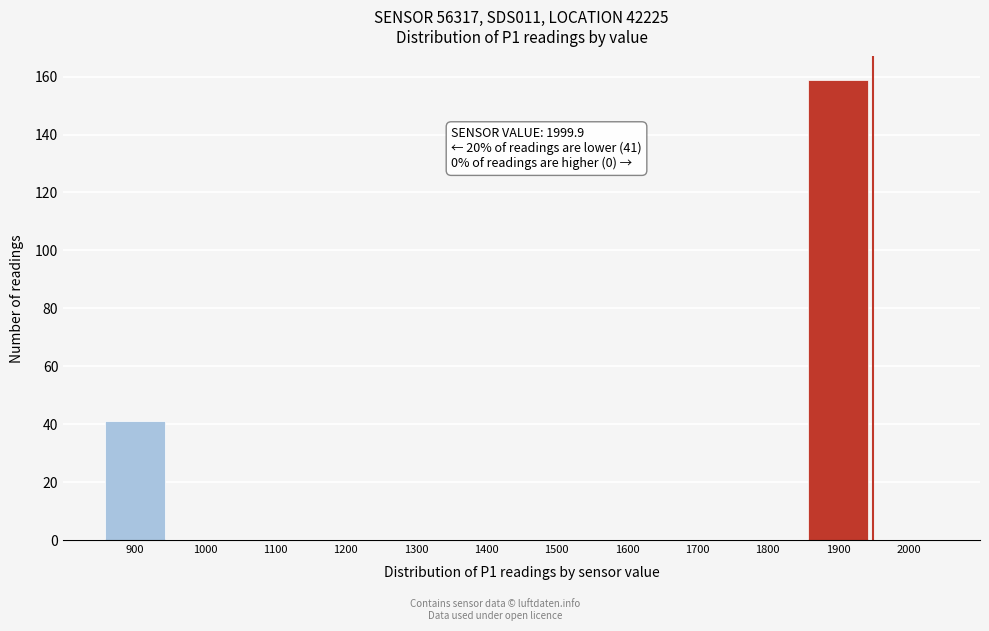

Reading right to left, transcribe all the data shown in this chart.

2000=0	1900=159	1800=0	1700=0	1600=0	1500=0	1400=0	1300=0	1200=0	1100=0	1000=0	900=41